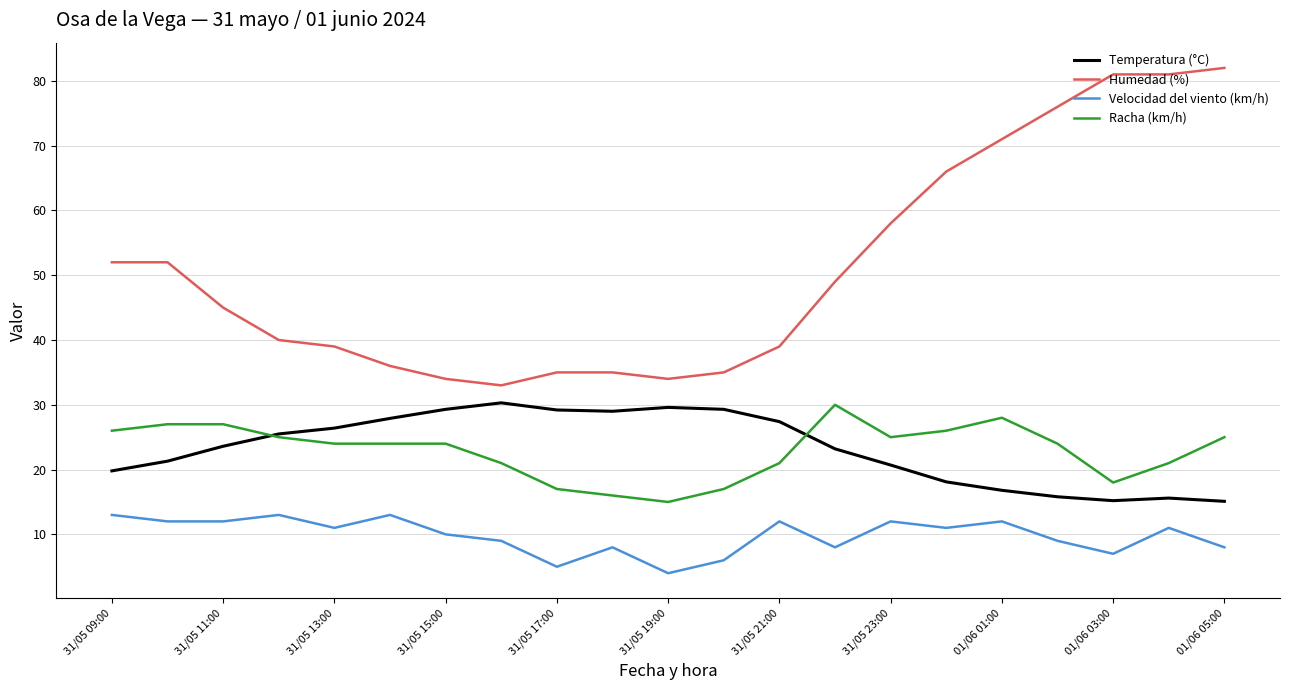

What is the highest value of the Racha (km/h) series?

30.0